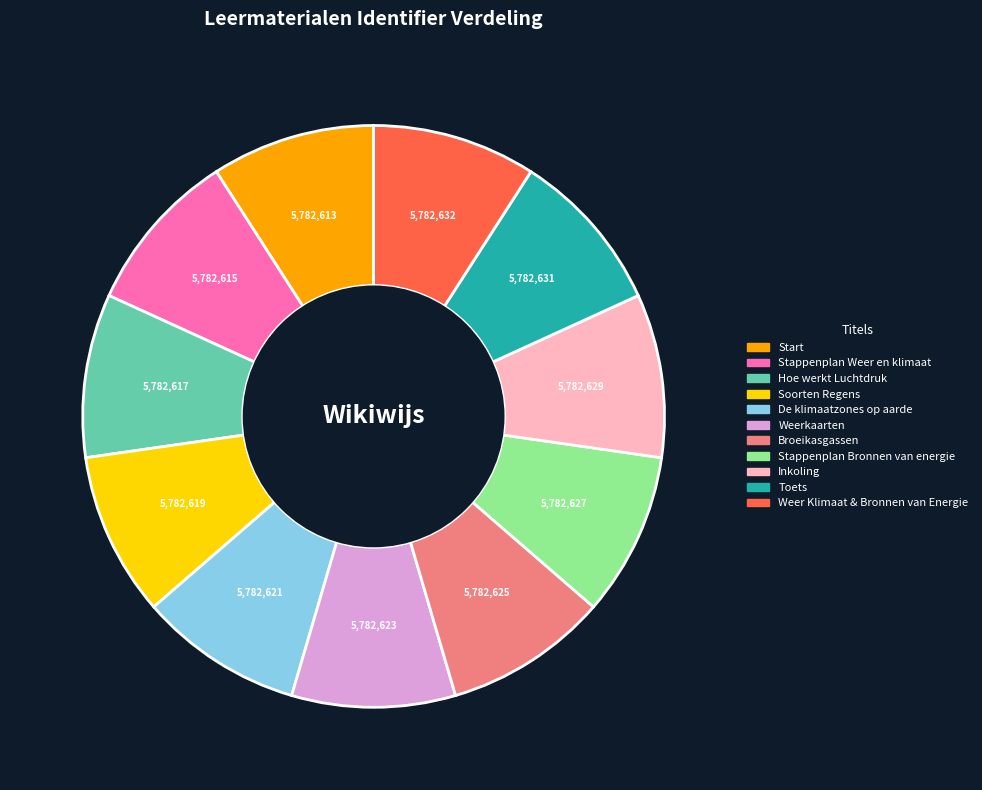

Approximately how many times larger is the value at Soorten Regens compared to Toets?

1.0